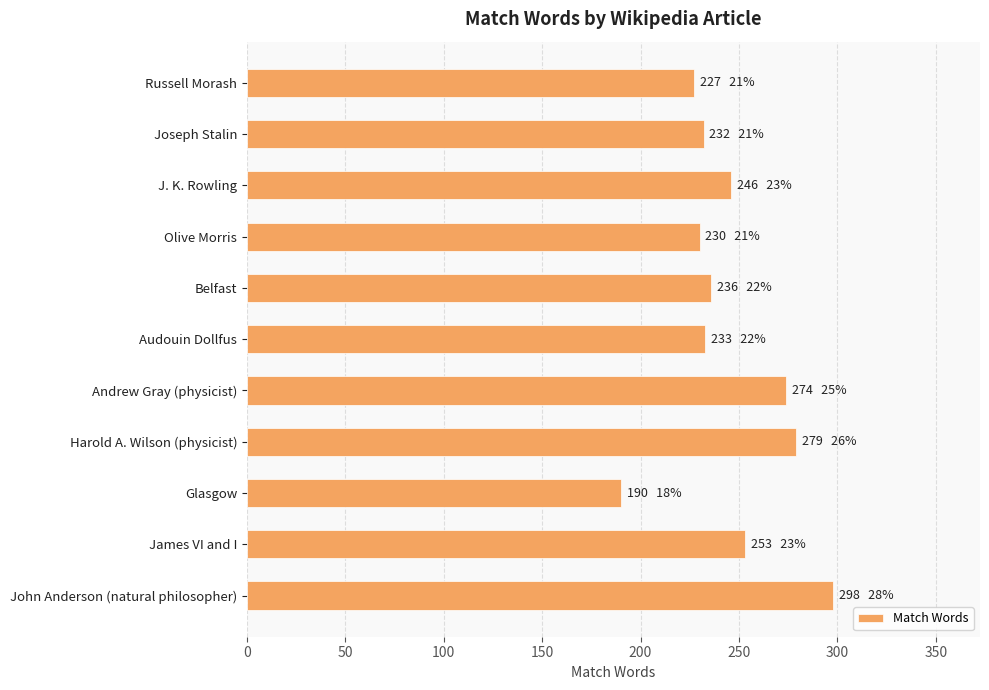

True or false: the data shows 253 at James VI and I.

True